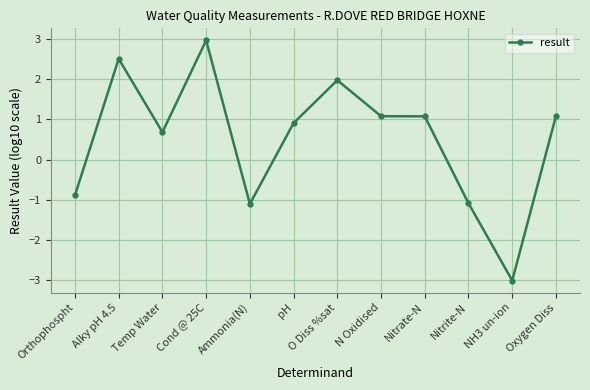

What is the value of the 4th point from the left?

3.0